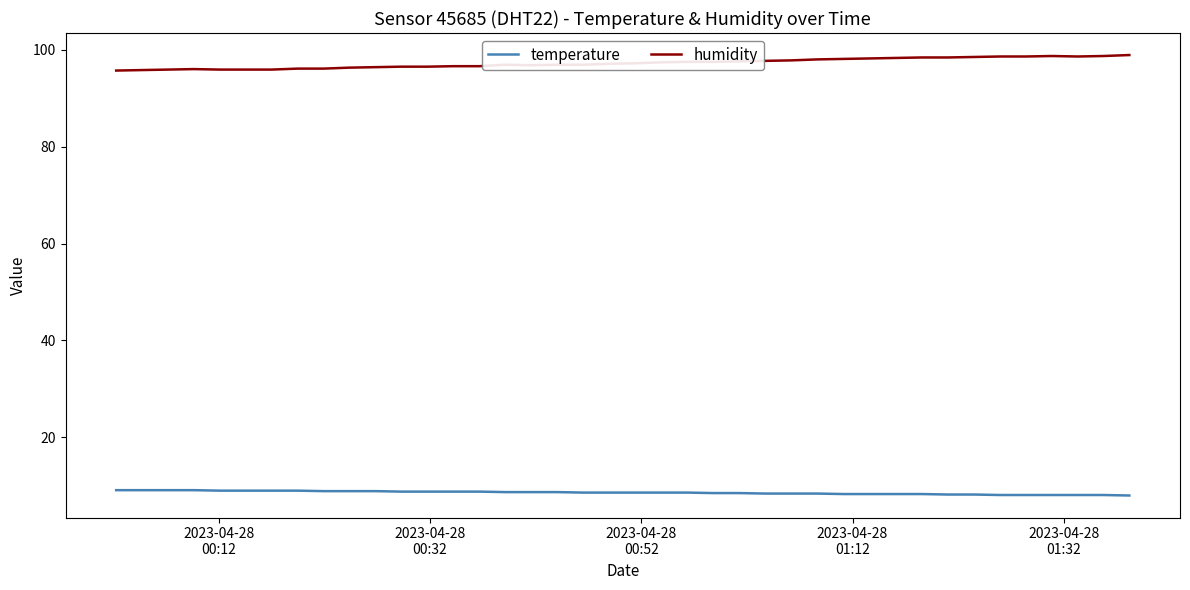

Rank the series by their average value, from highest to lowest.

humidity, temperature